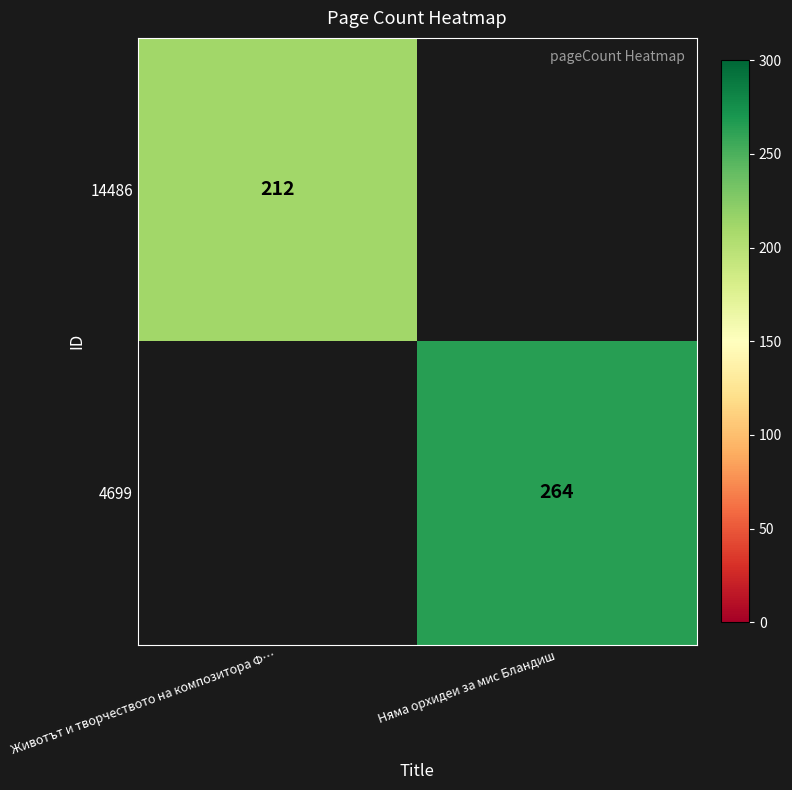

The 14486 series shows 357.4 at Животът и творчеството на композитора Ф…. True or false?

False